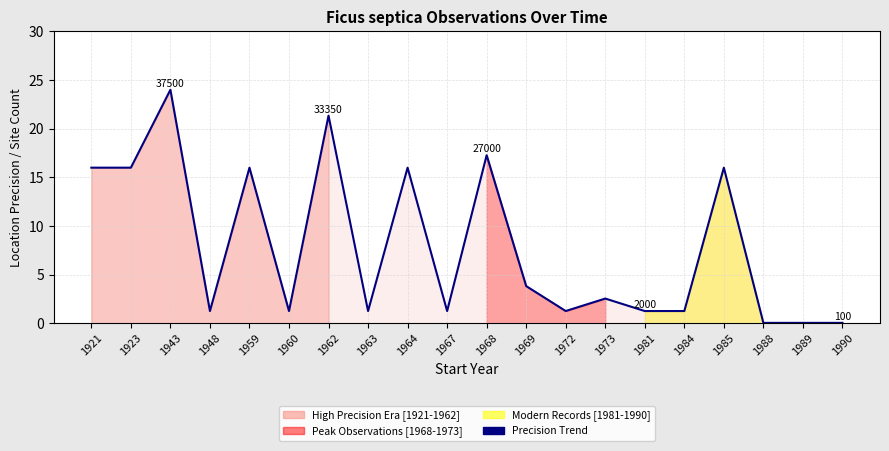

What is the value of the 18th point from the left?

0.1